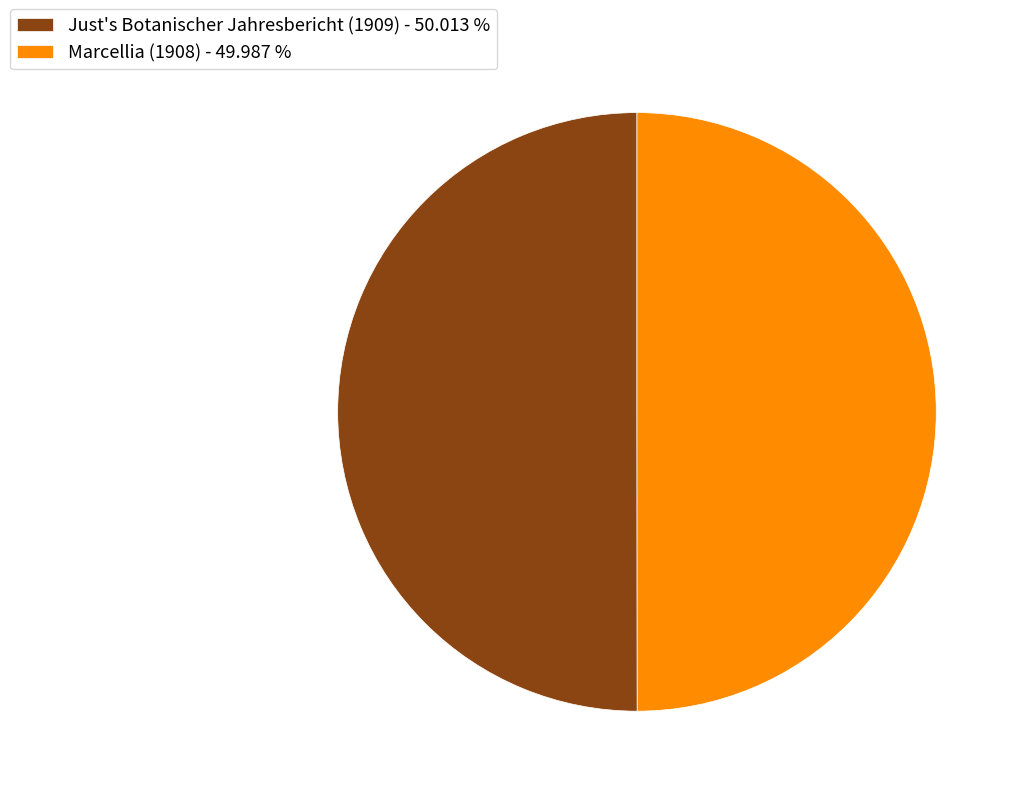

What is the ratio of the value at Just's Botanischer Jahresbericht (1909) - 50.013 % to the value at Marcellia (1908) - 49.987 %?

1.0